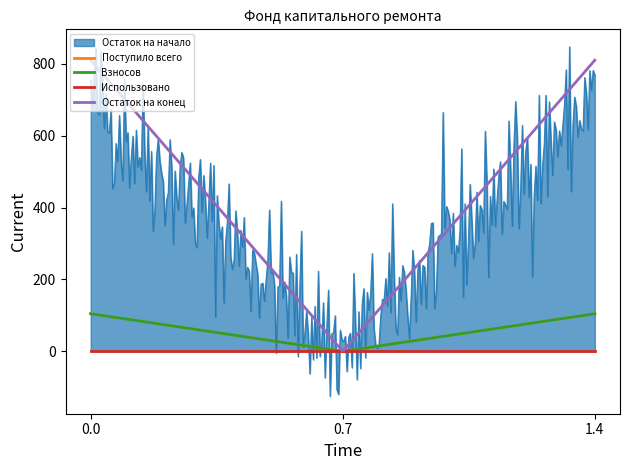

What position from the right is за счет минимального взноса?

3